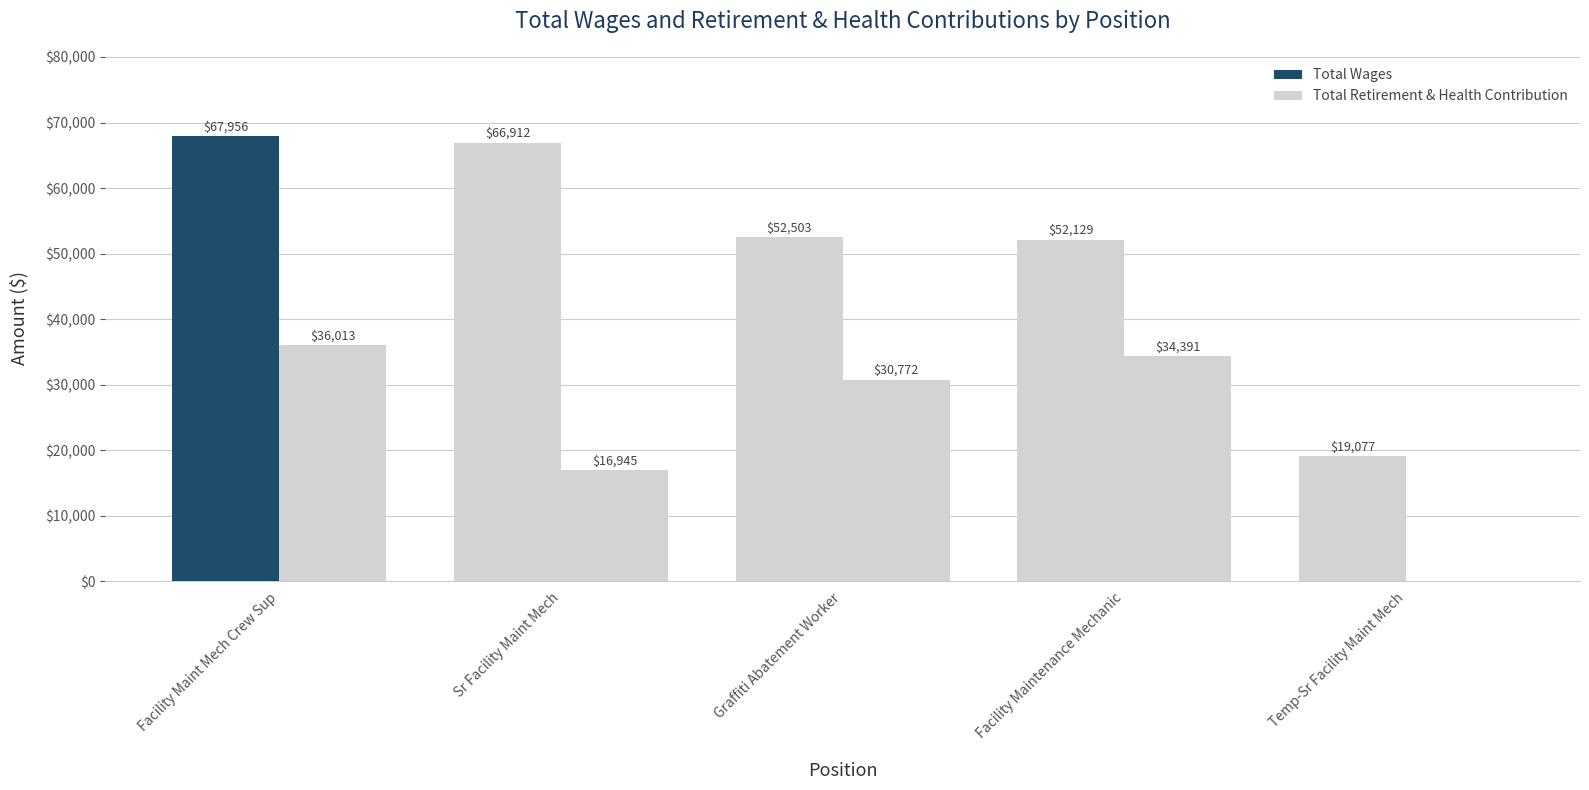

Reading right to left, what are all the values shown in this chart?

Total Wages: 19077	52129	52503	66912	67956
Total Retirement & Health Contribution: 0	34391	30772	16945	36013